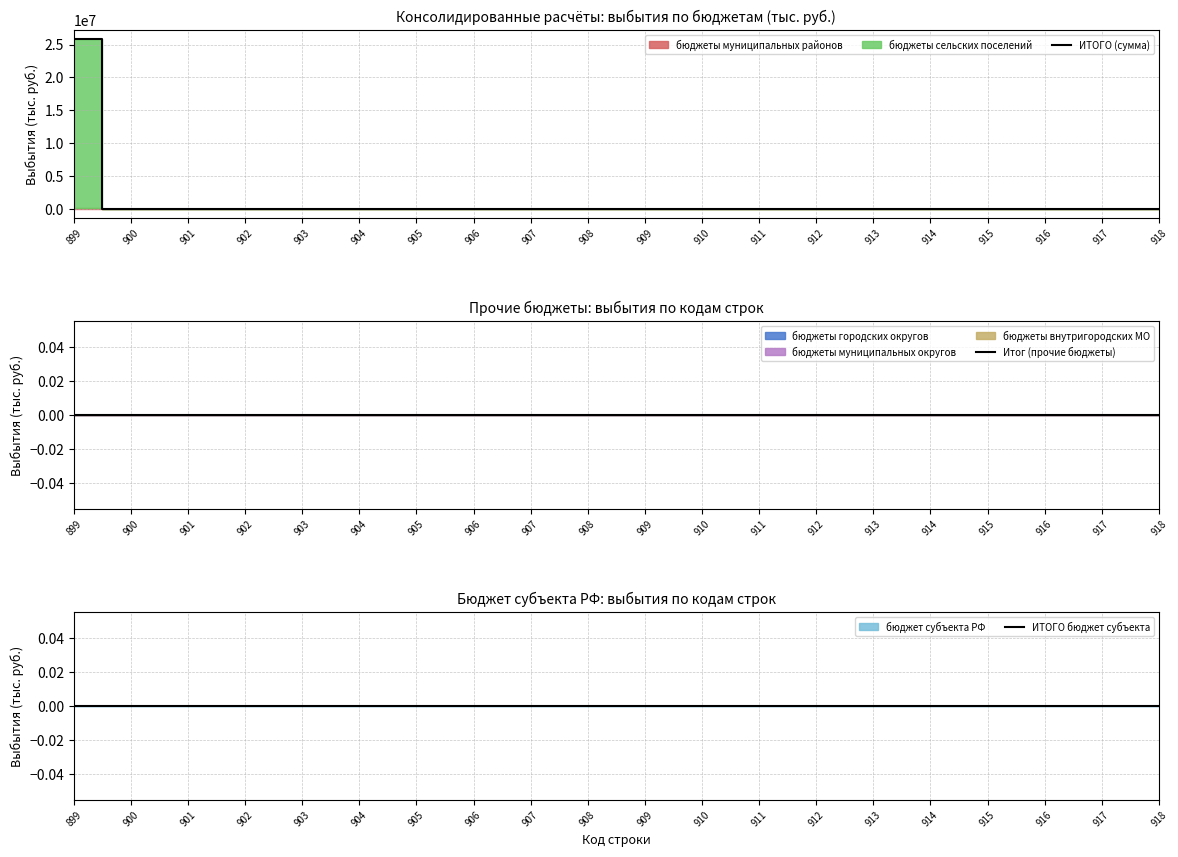

Which series changed the most between 909 and 914?

ИТОГО (сумма)